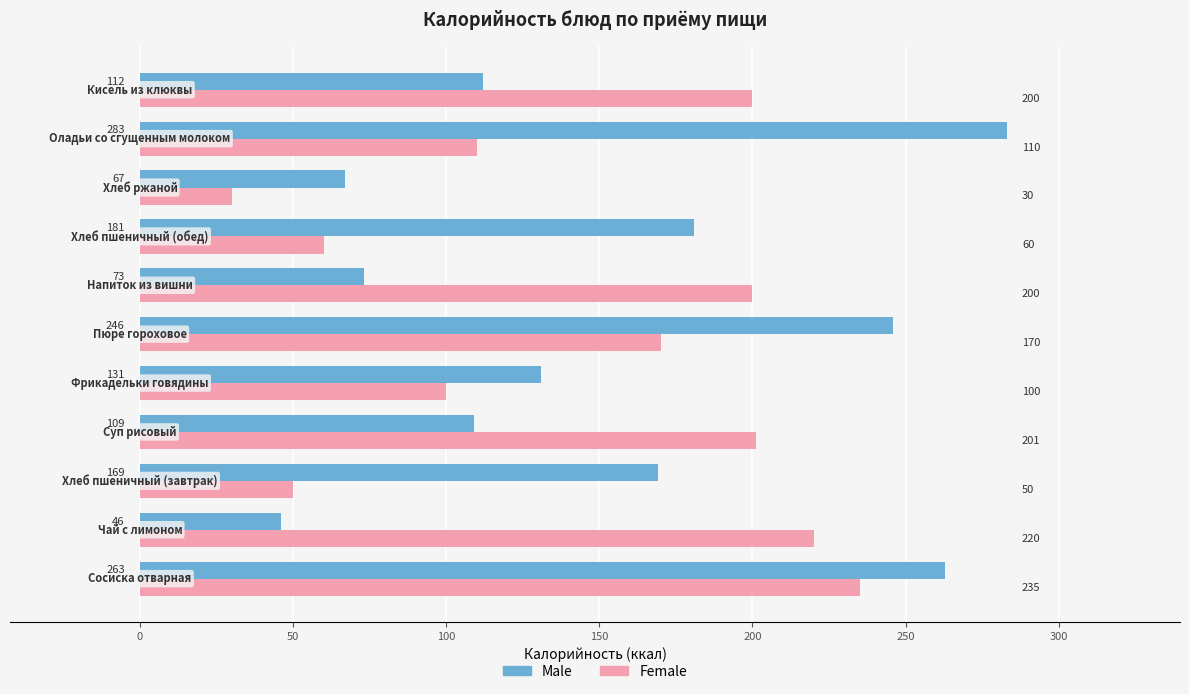

Count the number of data series in this chart.

2